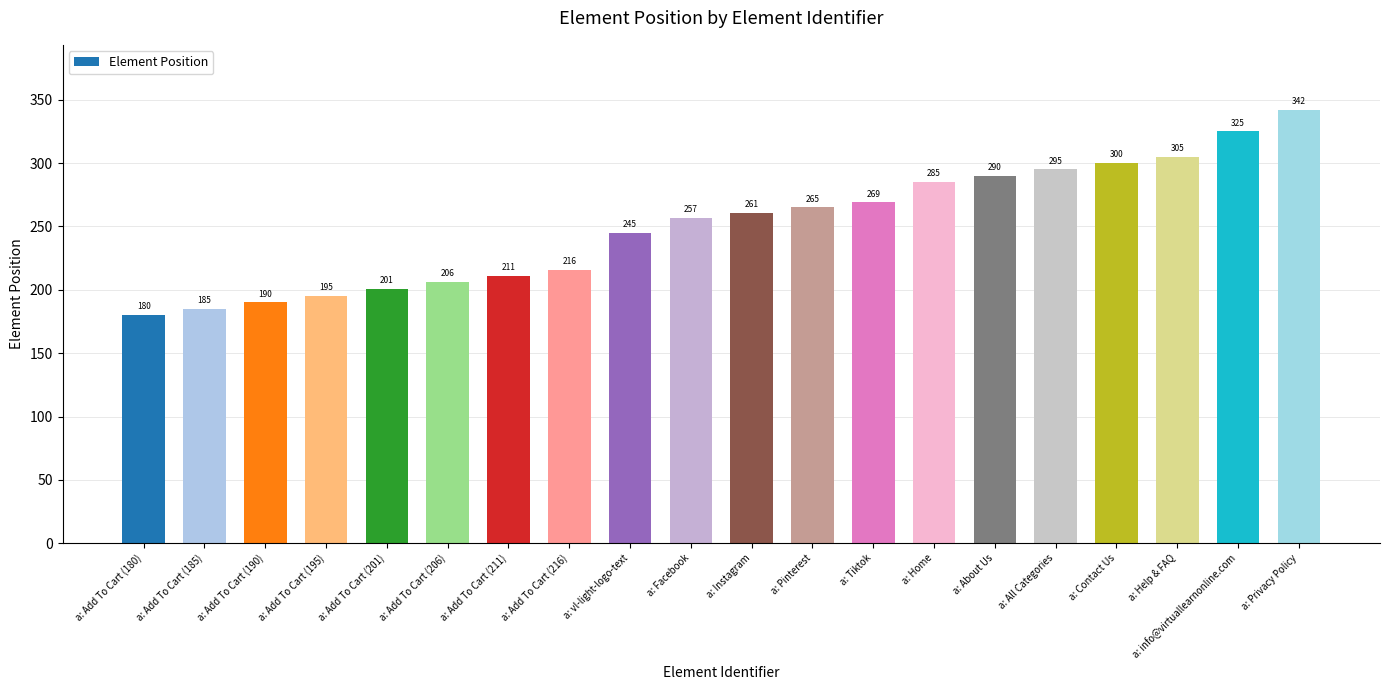

What is the difference between the second highest and second lowest values?

140